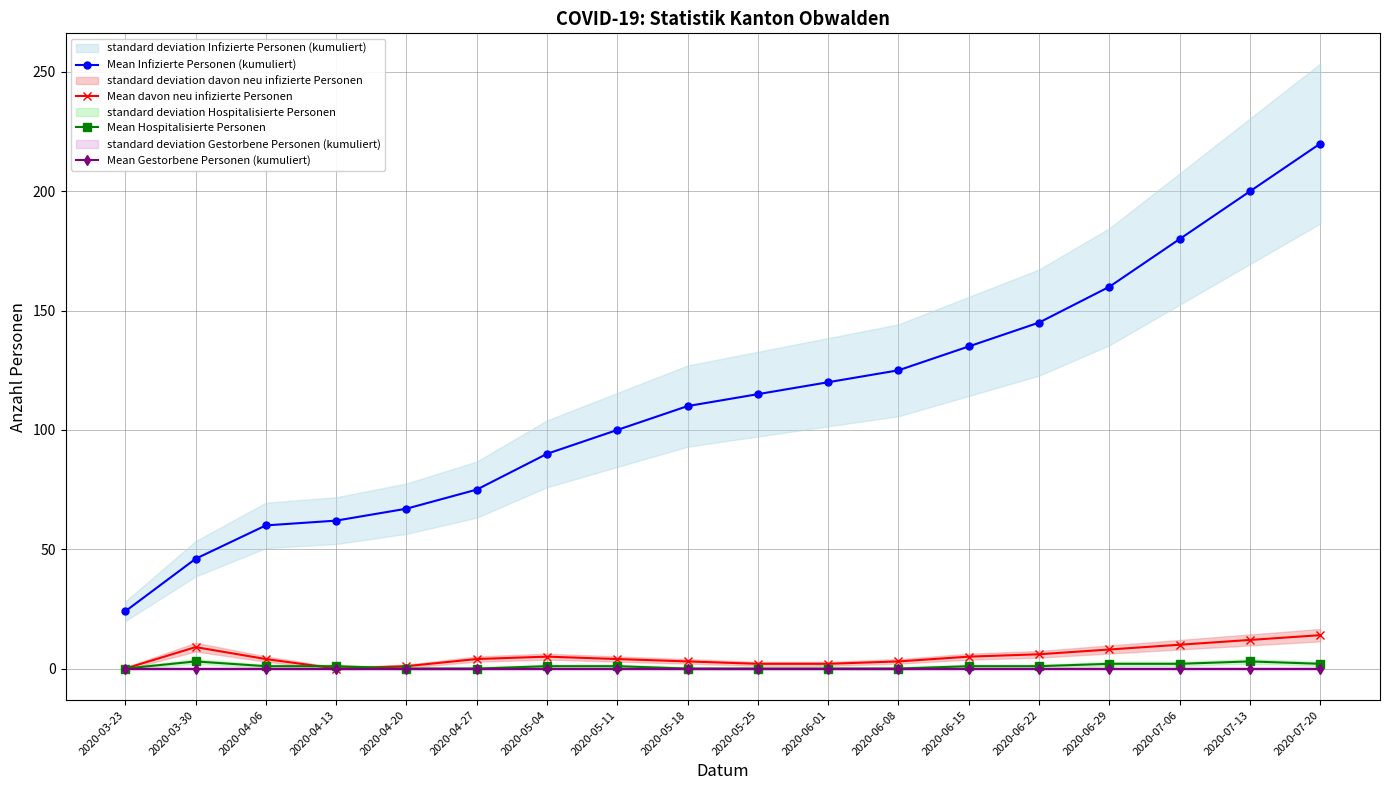

In Mean davon neu infizierte Personen, how many points are higher than both neighbors (excluding endpoints)?

2